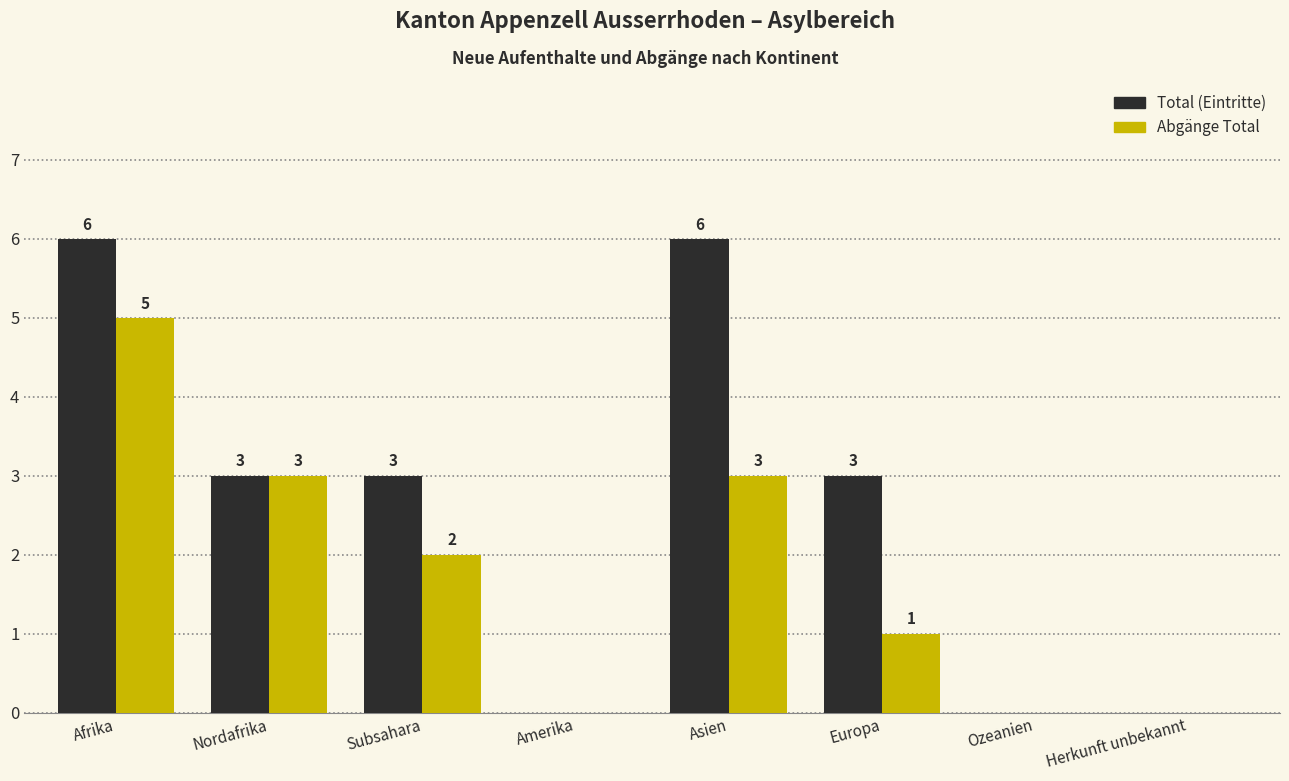

What is the greatest value displayed?

6